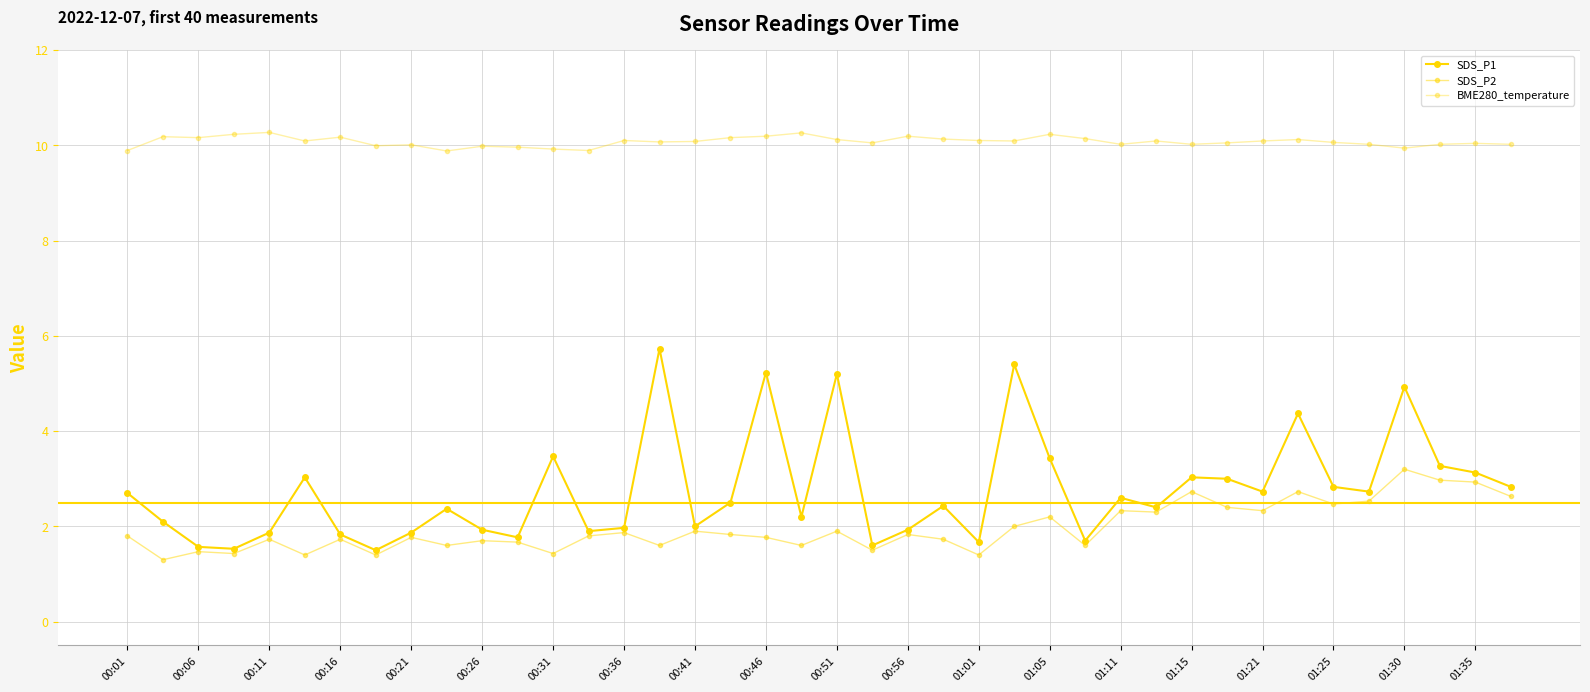

How many series are shown in this chart?

3